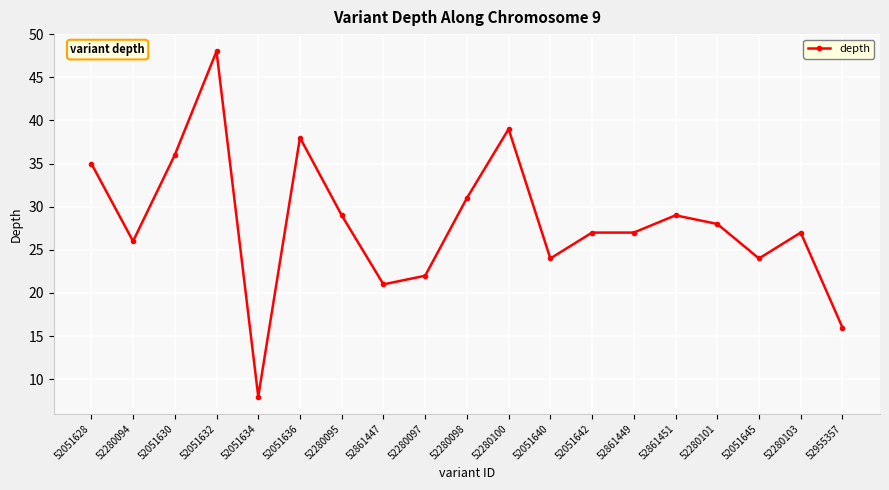

The value at 52051632 is 48. True or false?

True